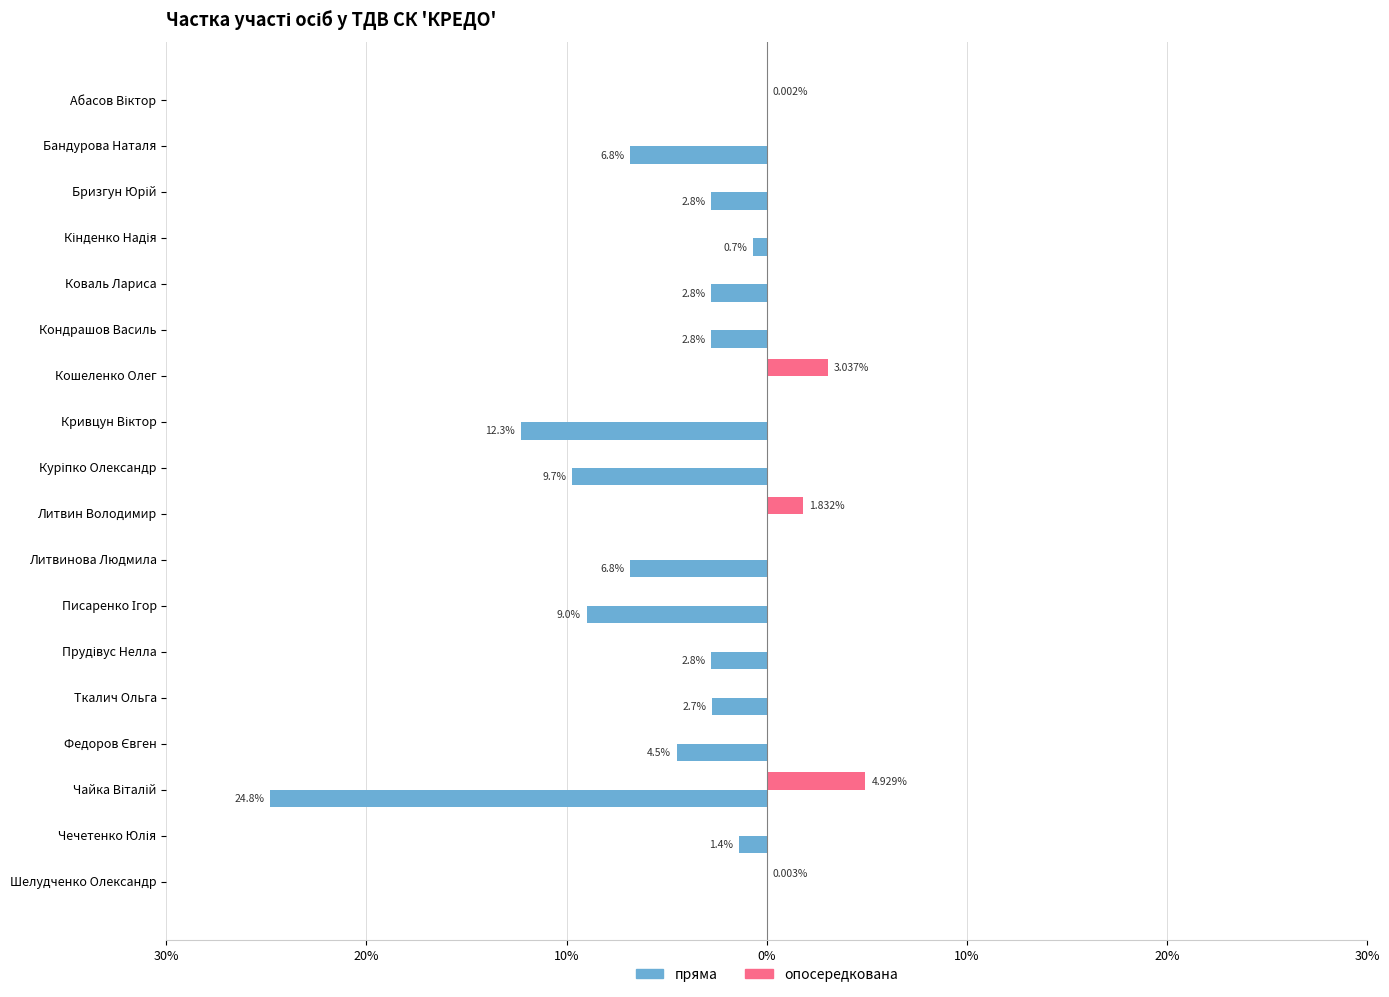

Count the number of data series in this chart.

2